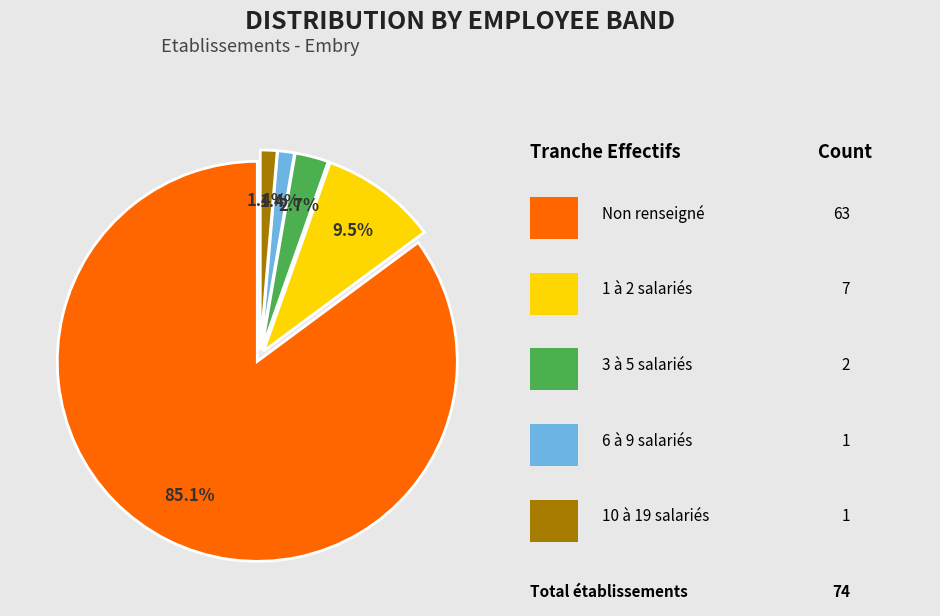

Is there any slice that represents more than half of the pie?

Yes